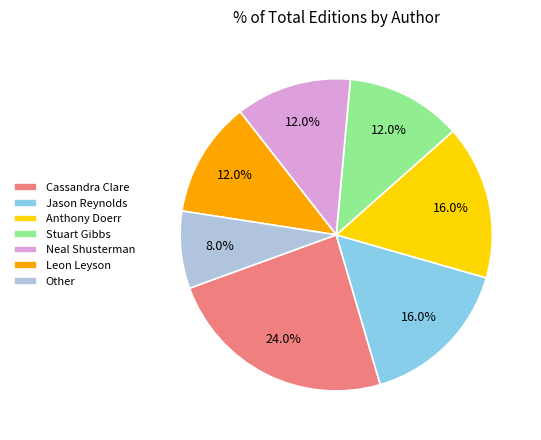

Count the number of slices in the pie.

7